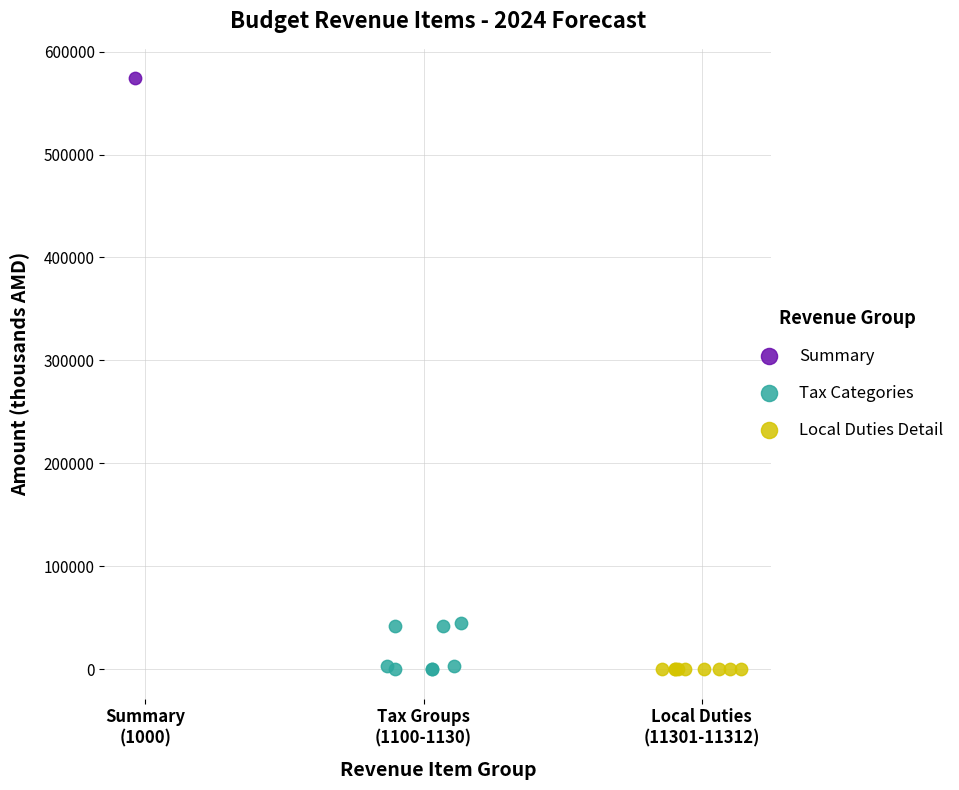

What are all the series names shown in the legend?

Summary, Tax Categories, Local Duties Detail